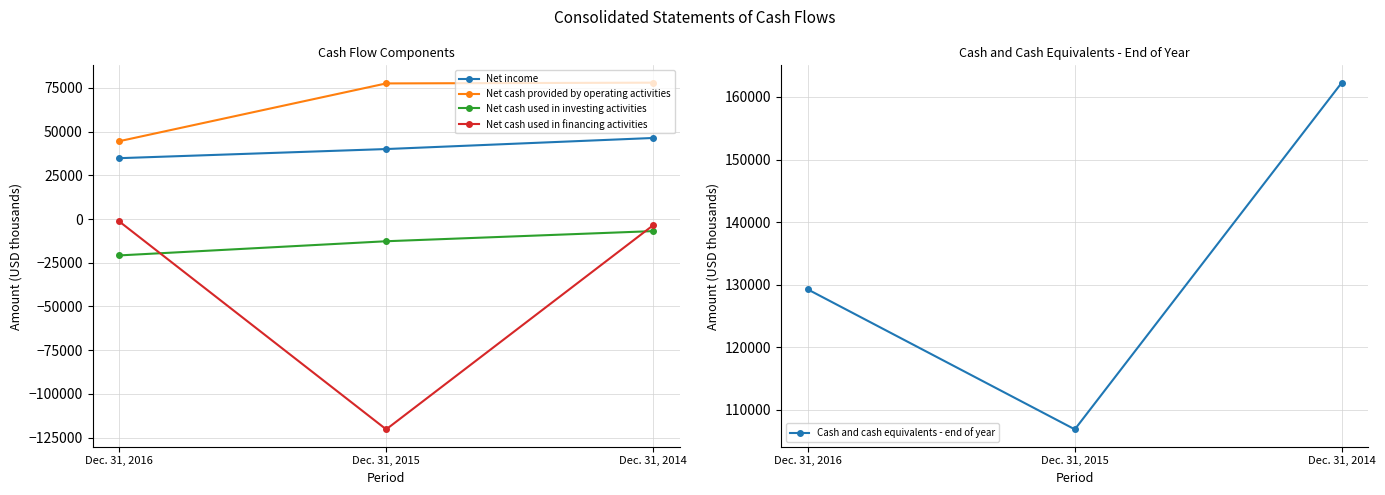

What are all the series names shown in the legend?

Net income, Net cash provided by operating activities, Net cash used in investing activities, Net cash used in financing activities, Cash and cash equivalents - end of year